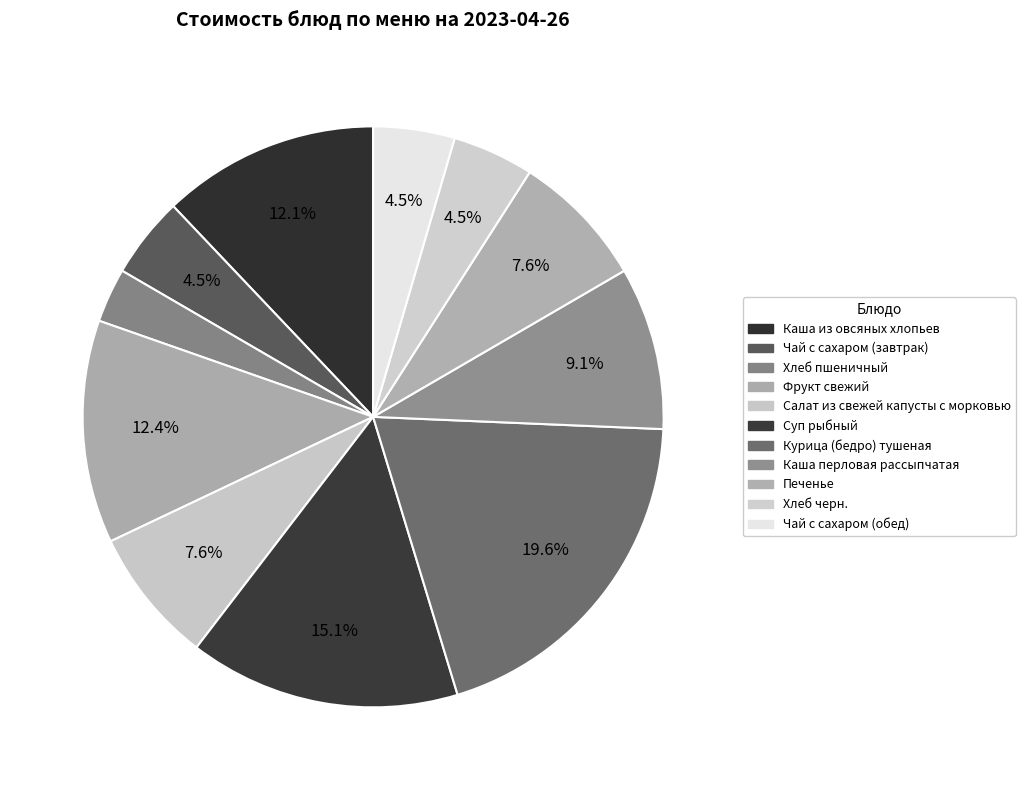

Count the number of slices in the pie.

11